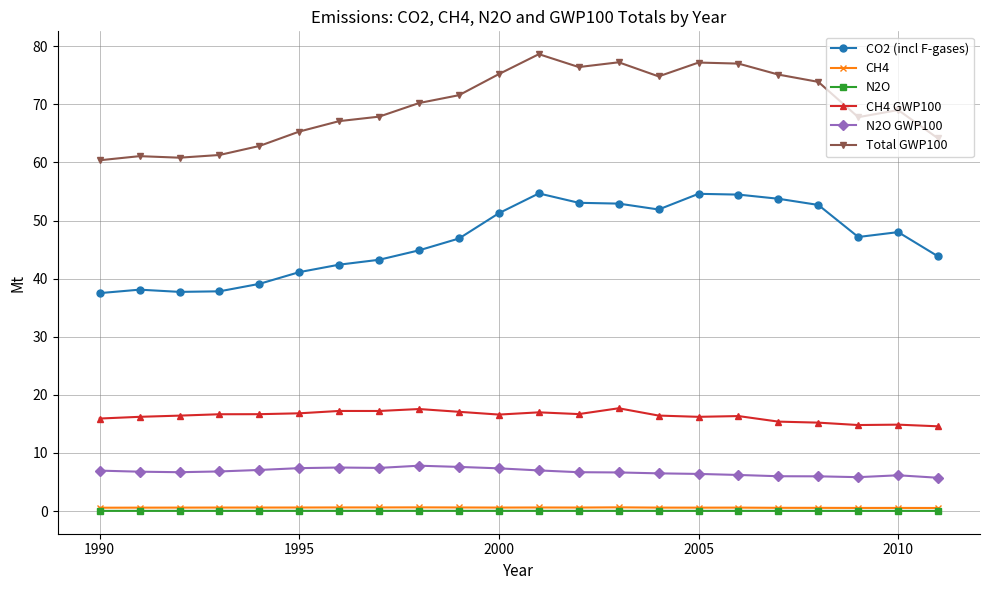

At how many categories does at least one series exceed 28?

22